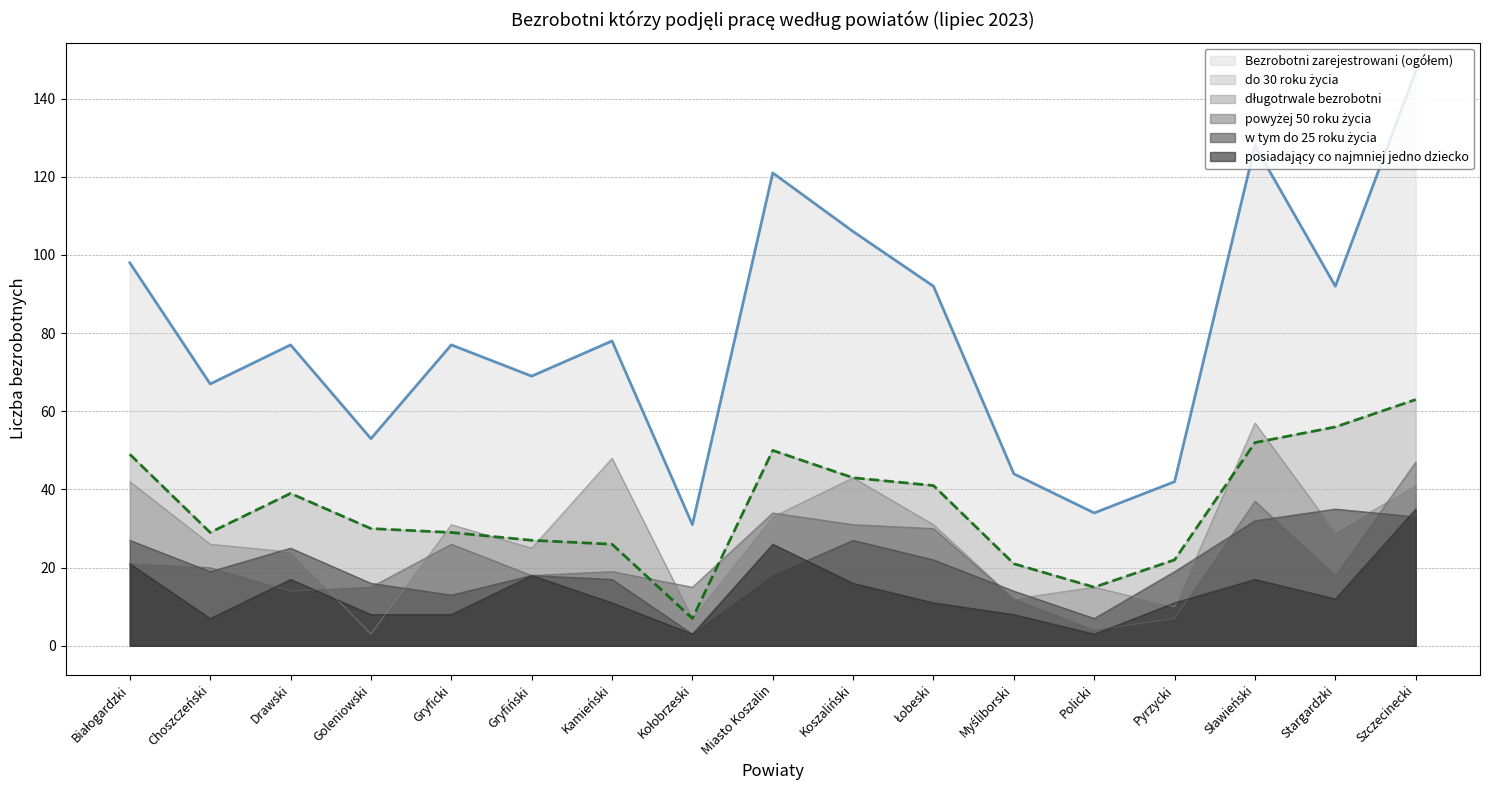

Which series has the widest spread of values?

Bezrobotni zarejestrowani (ogółem)